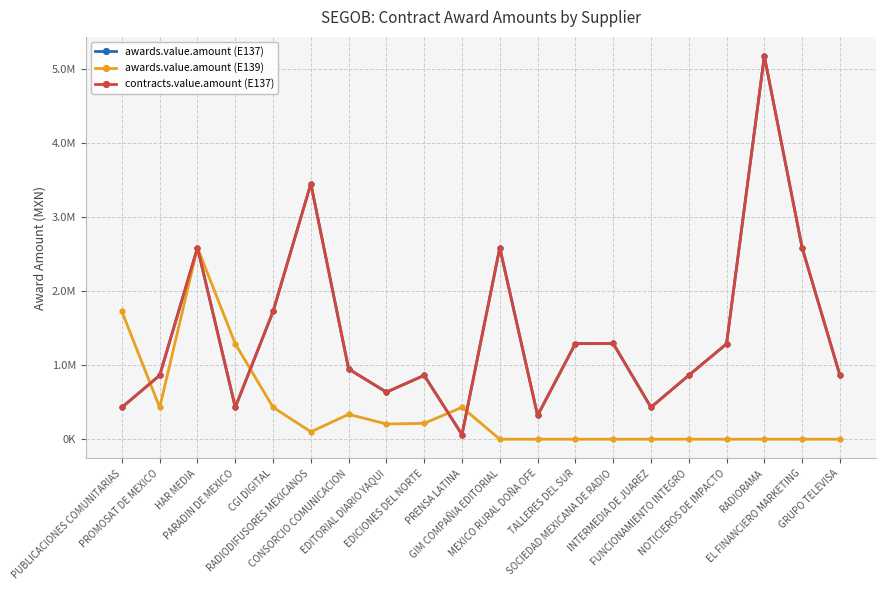

What is the greatest value displayed?

5172408.0